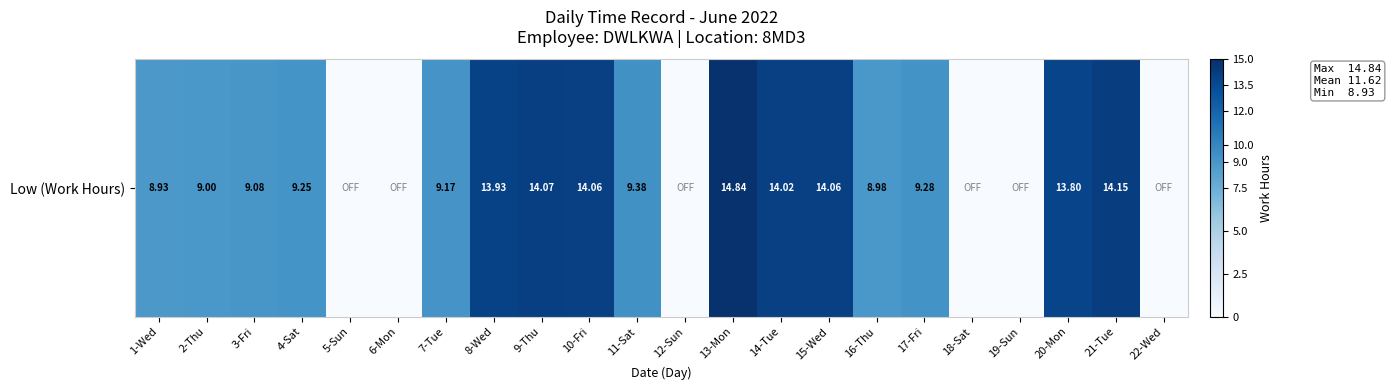

True or false: the data shows 7.6 at 8-Wed.

False